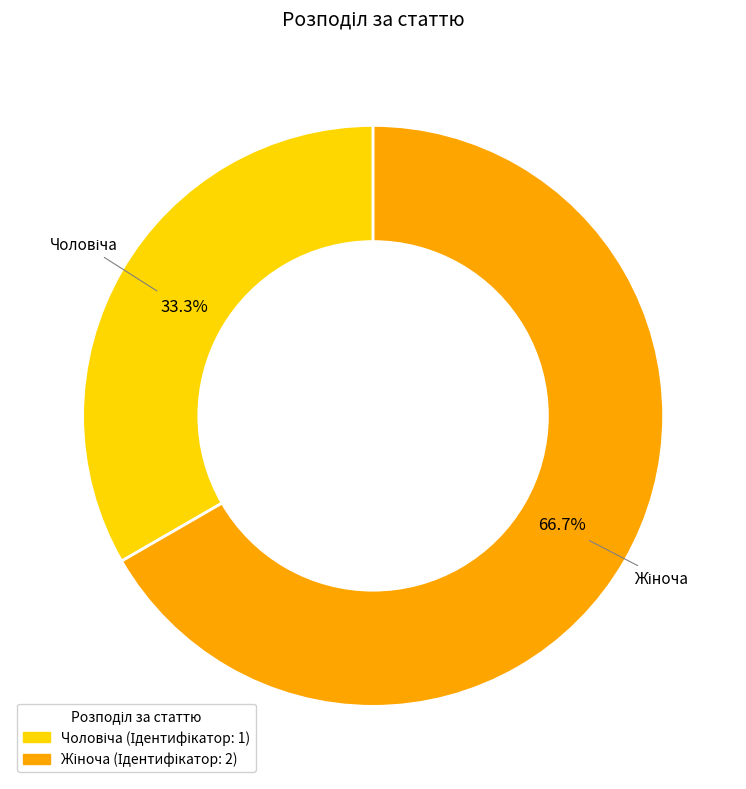

To the nearest percent, what is the average slice percentage?

50%